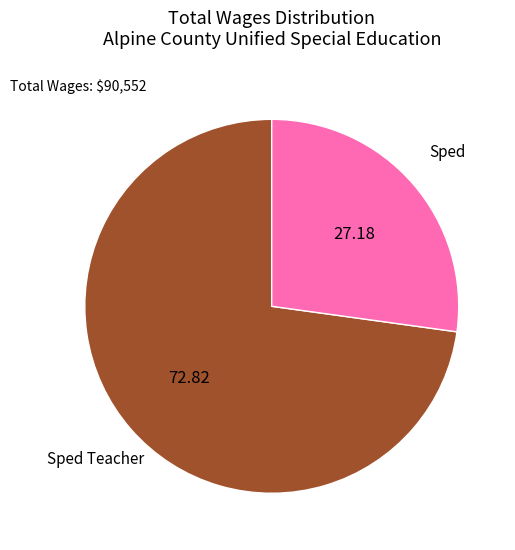

Is there any slice that represents more than half of the pie?

Yes